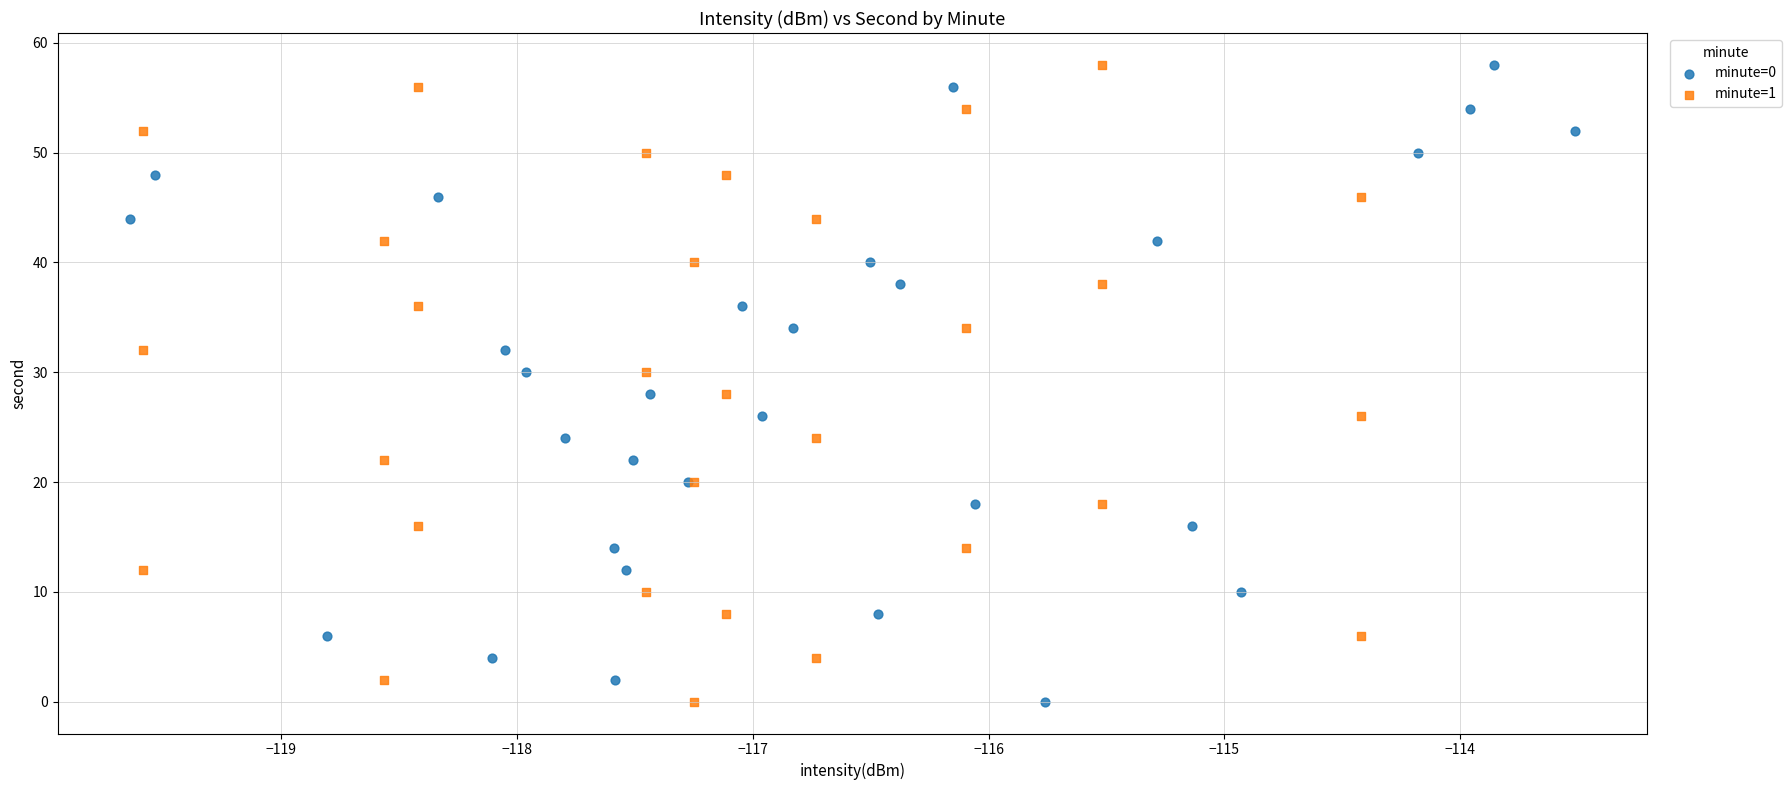

What are all the series names shown in the legend?

minute=0, minute=1